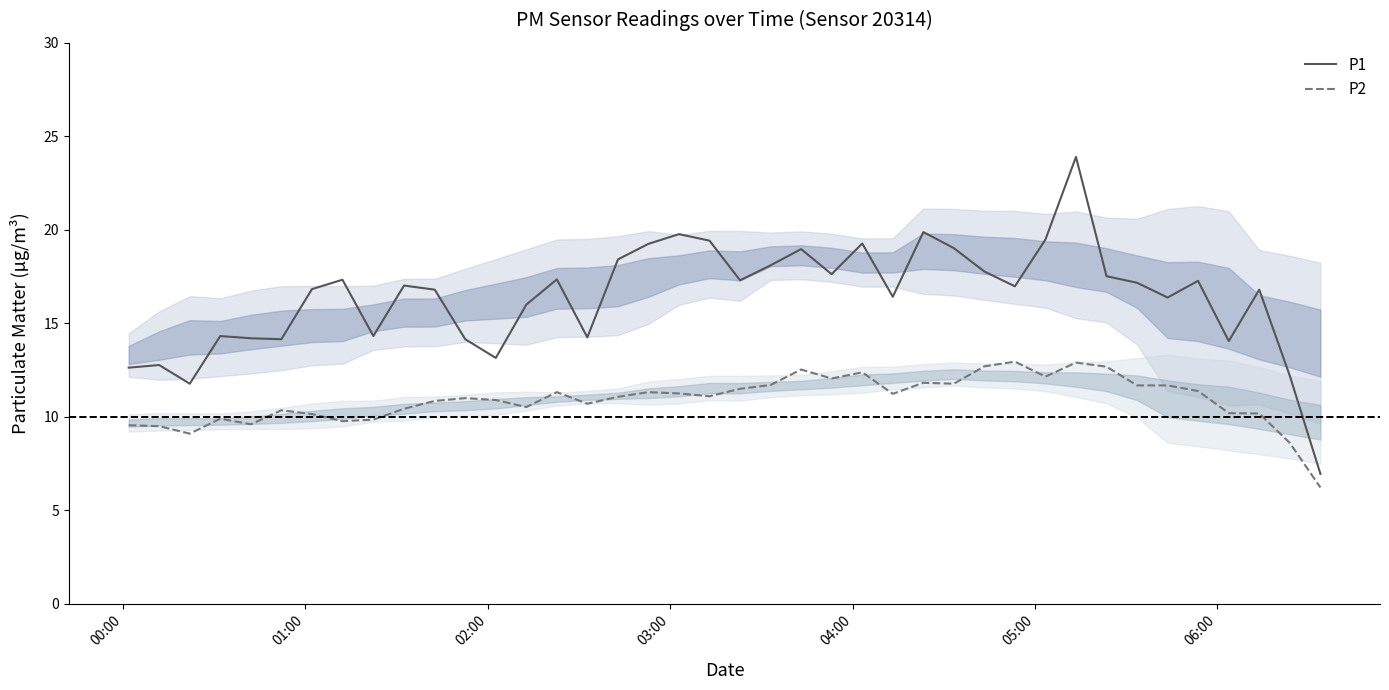

True or false: P1 and P2 cross at least once.

False